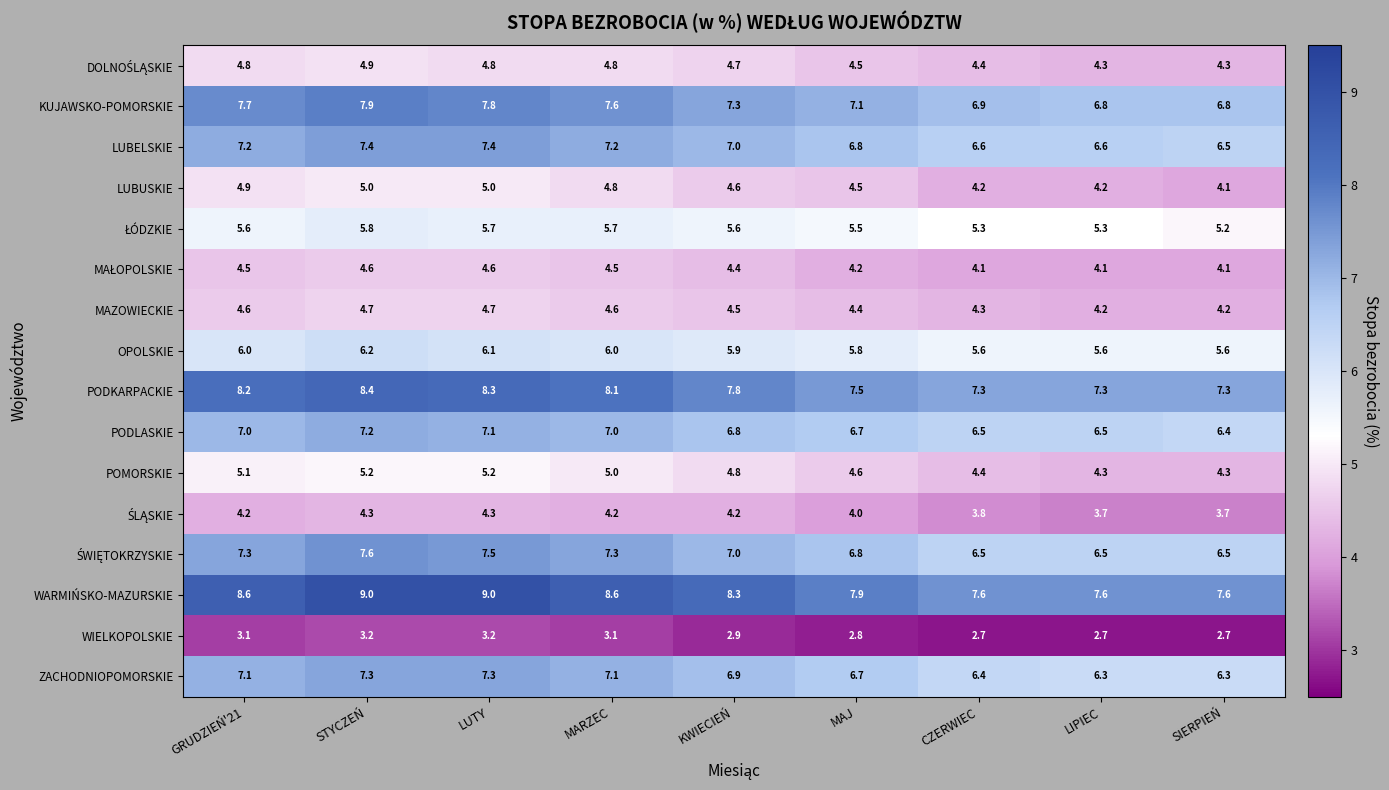

What is the sum of all WIELKOPOLSKIE values?

26.4